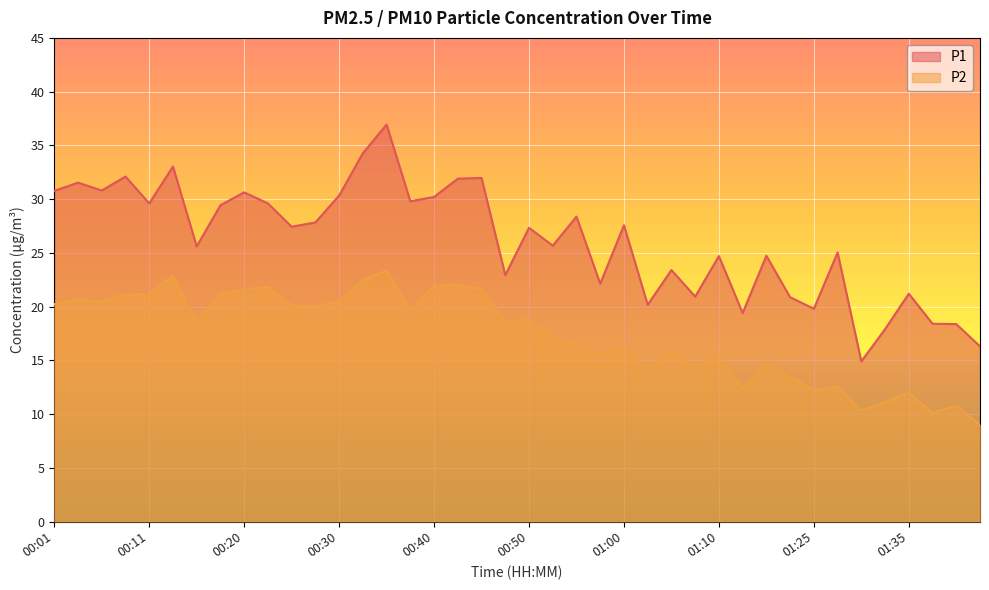

What is the sum of the P2 values at 00:35 and 00:03?

44.0